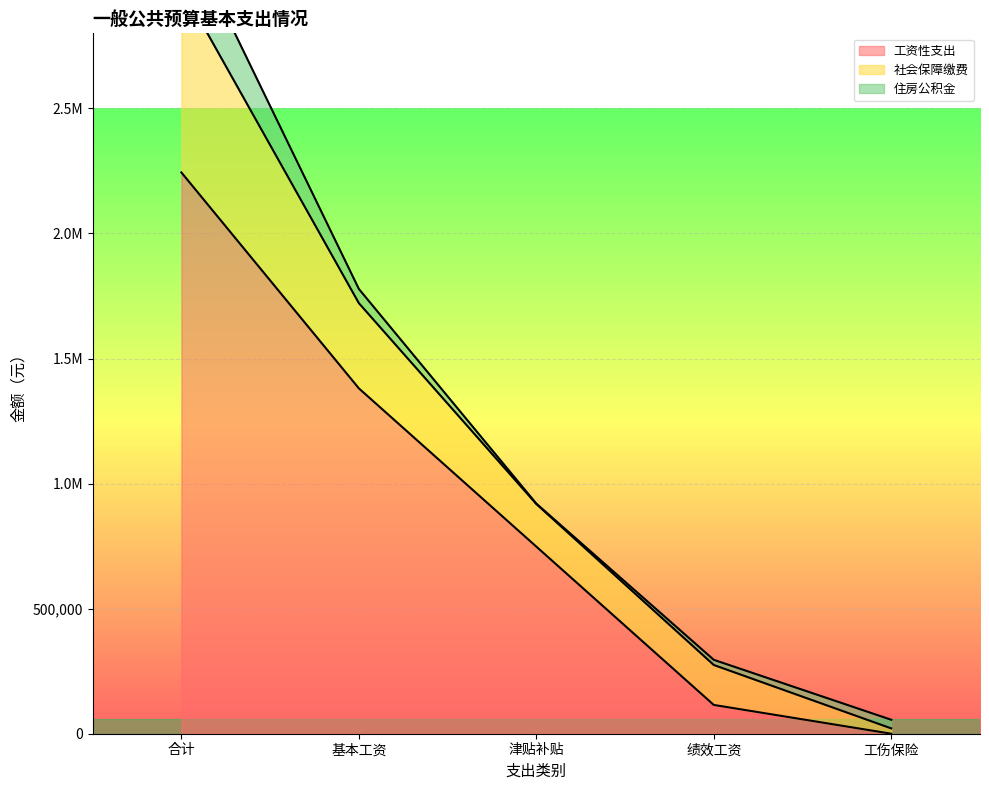

What is the lowest value of the 住房公积金 series?

1620.0